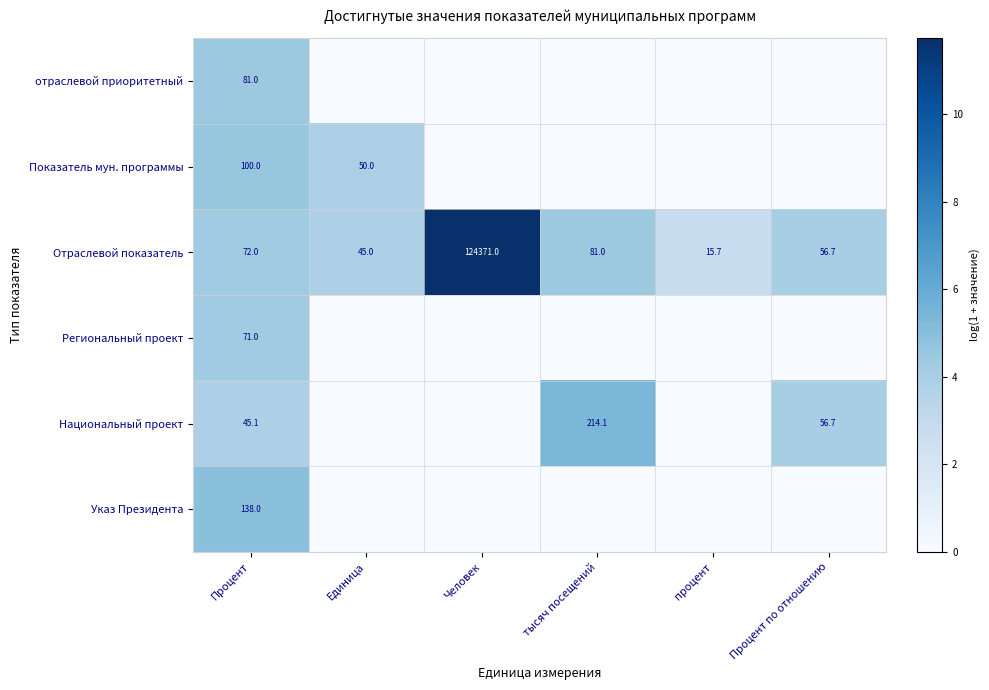

What is the spread (max minus min) of values at Процент?

92.9